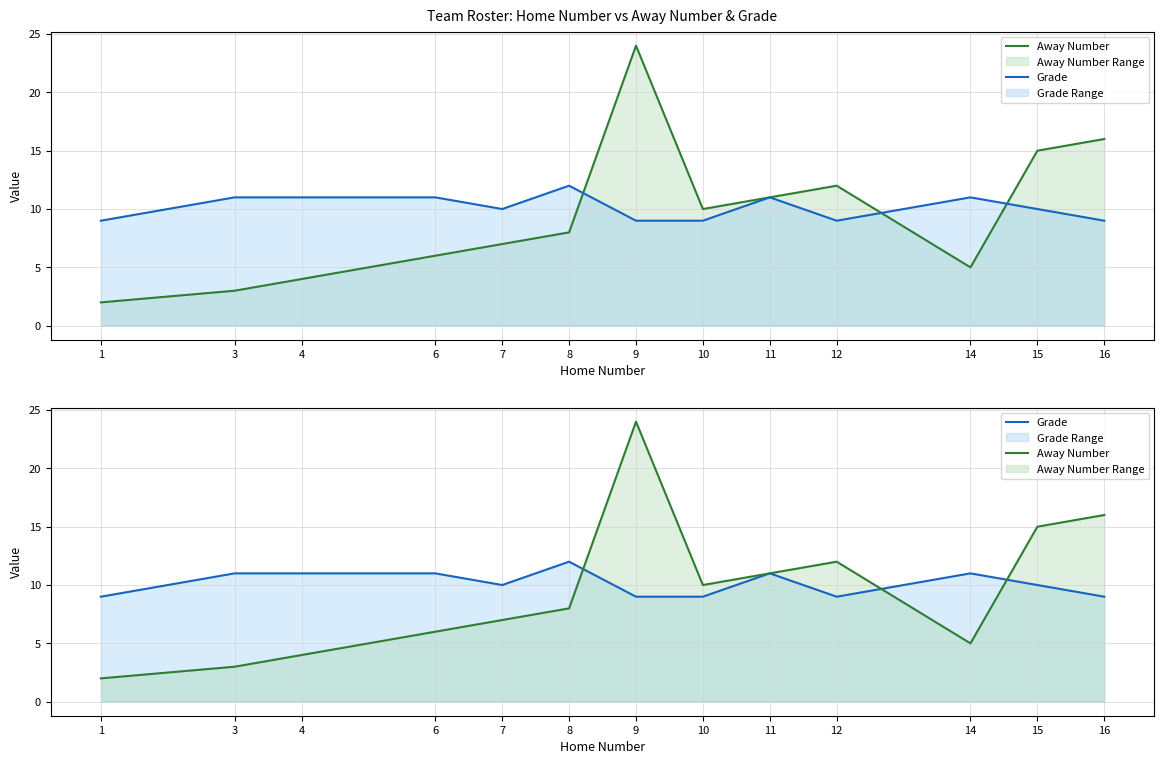

What is the difference between the highest and lowest values at 3?

8